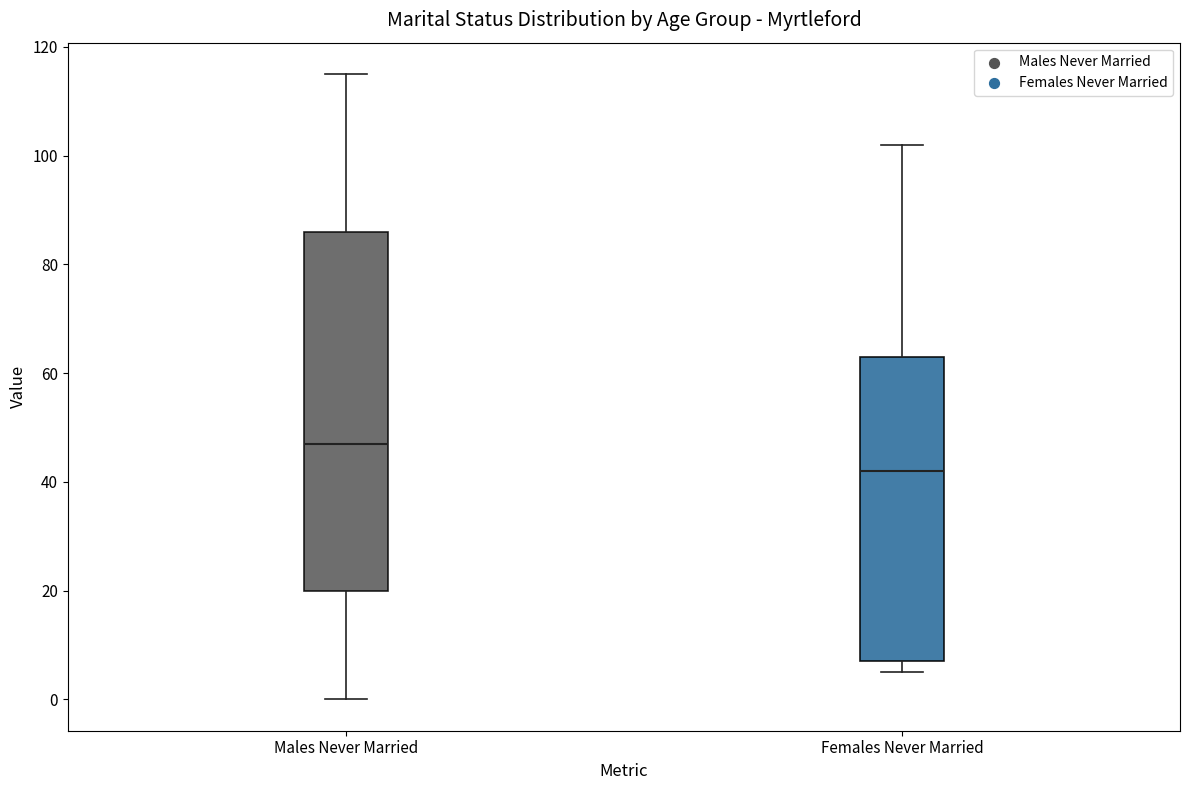

Where does the median line of the box for Females Never Married sit on the y-axis? The values are not printed on the chart, so give them approximately, as read against the axis.

42